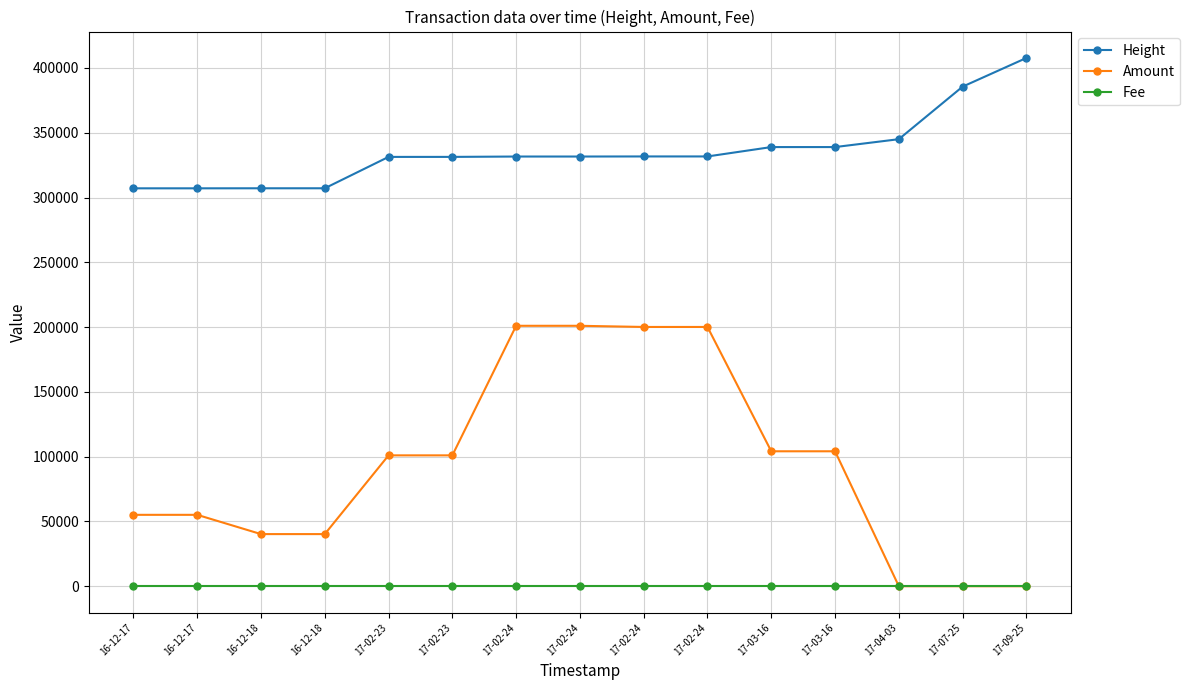

How many distinct data groups are displayed?

3